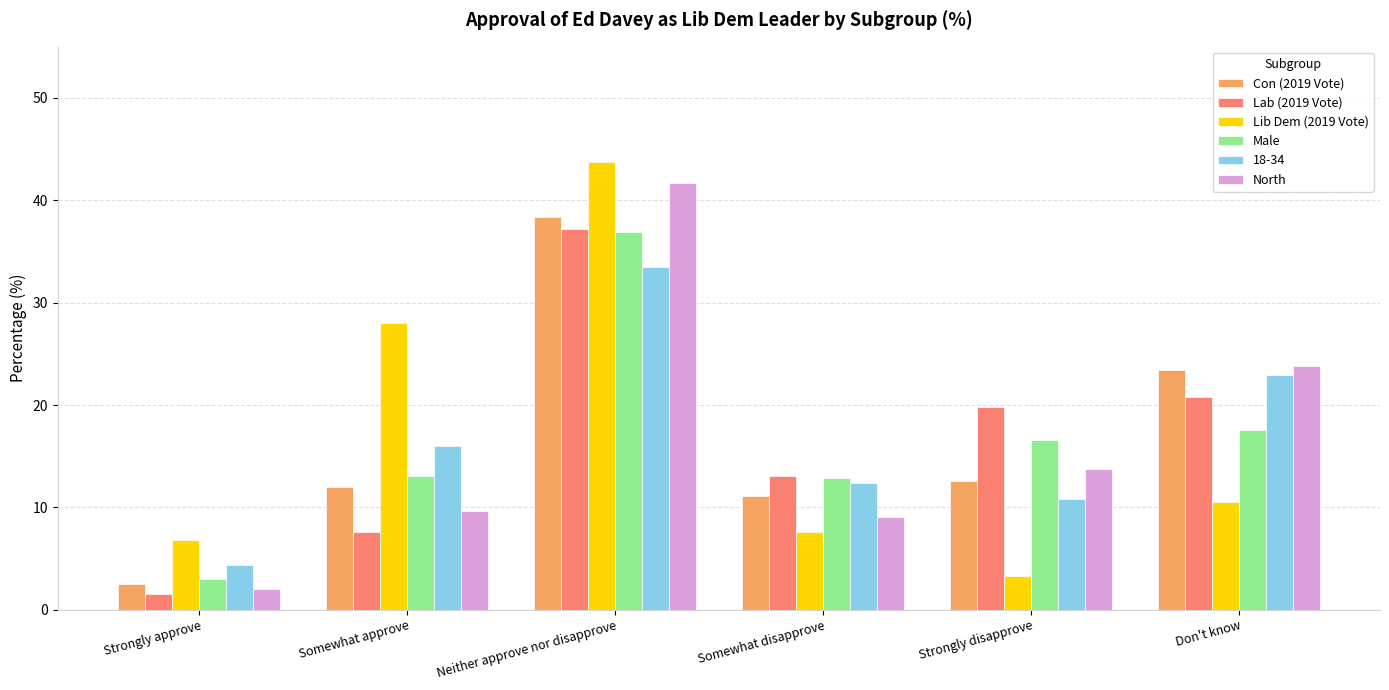

What are all the series names shown in the legend?

Con (2019 Vote), Lab (2019 Vote), Lib Dem (2019 Vote), Male, 18-34, North